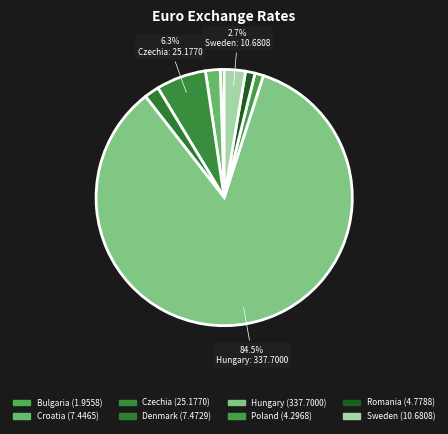

Count the number of slices in the pie.

8